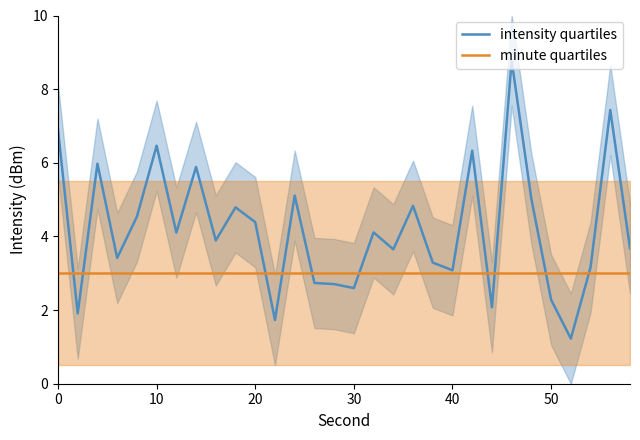

How many data points in intensity quartiles are above 4?

15